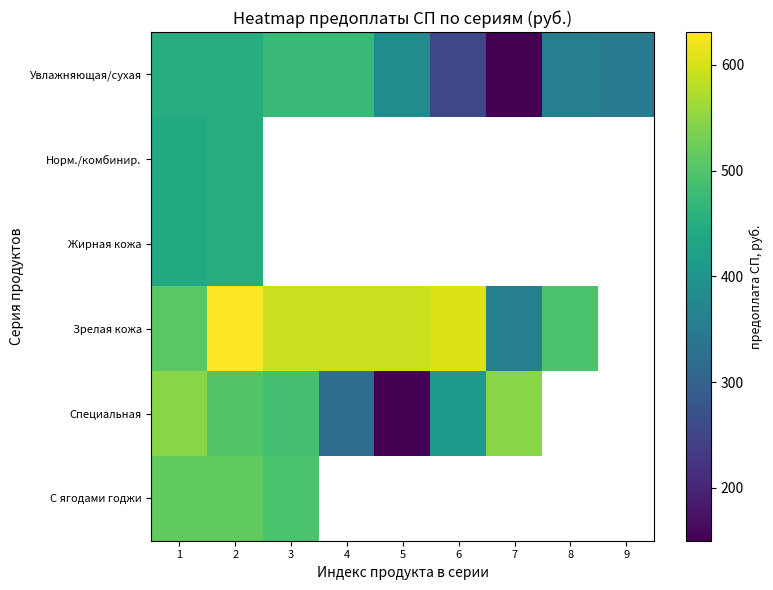

How many data points in Зрелая кожа are above 592?

2